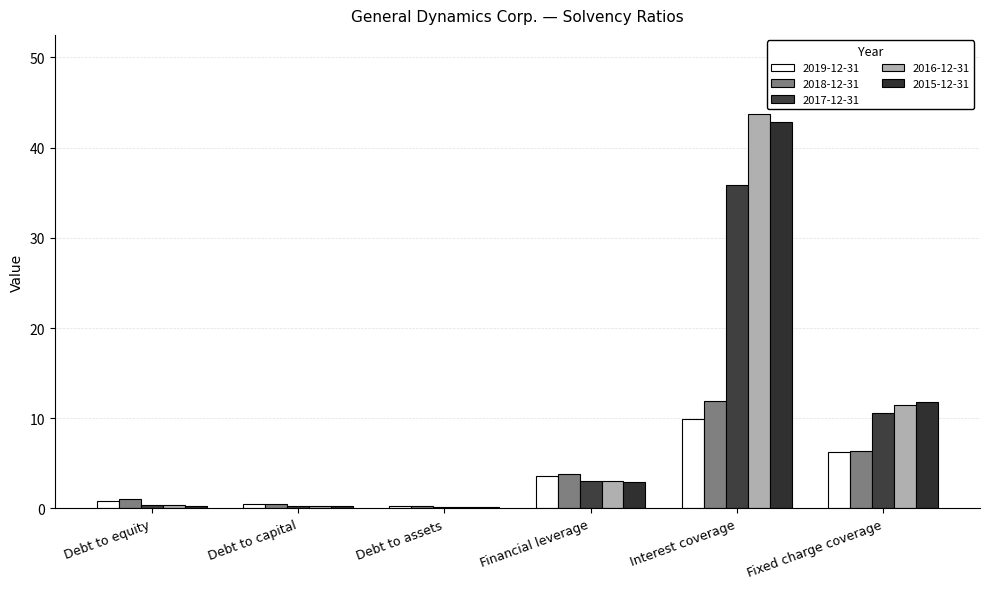

Which series has the widest spread of values?

2016-12-31